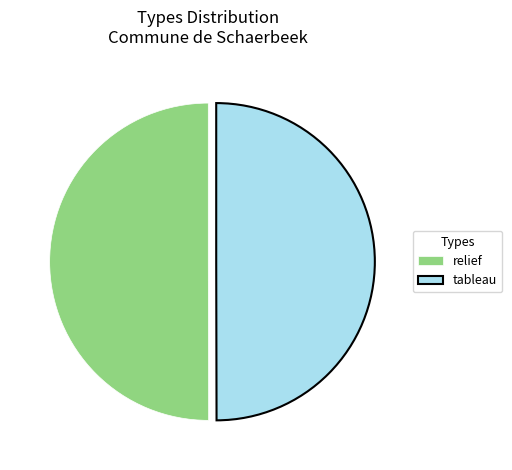

True or false: tableau accounts for 56% of the total.

False